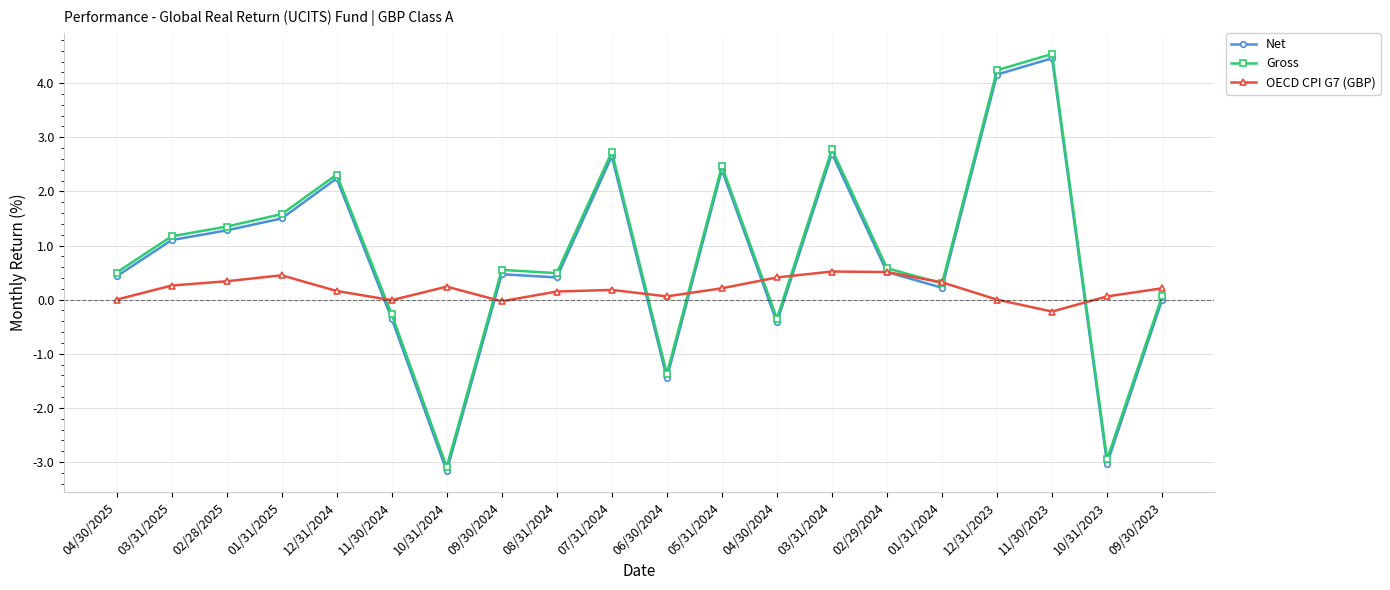

True or false: Net has more than 1 points higher than both neighbors.

True